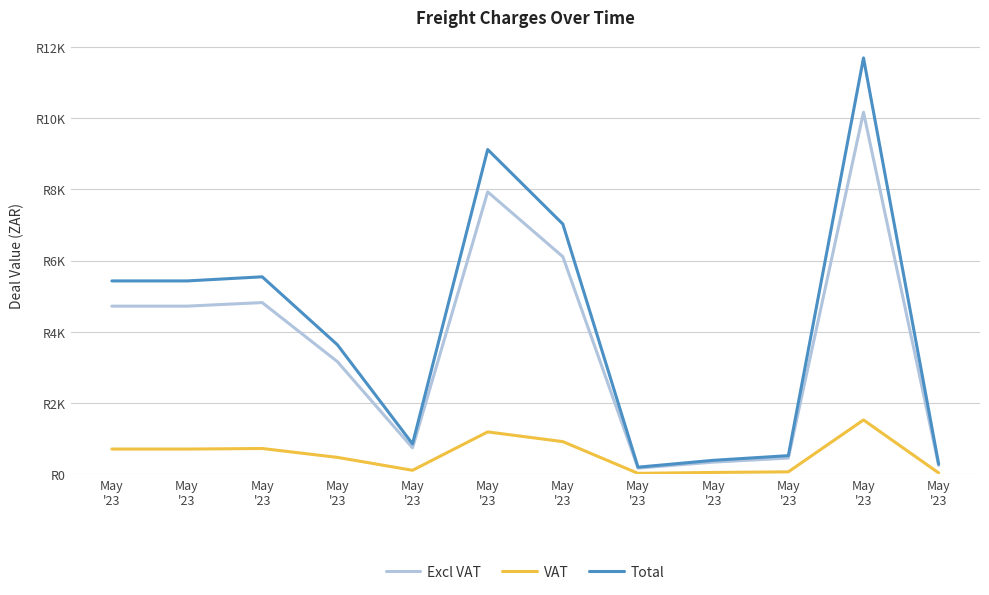

Does the chart display data point markers on the line(s)?

No